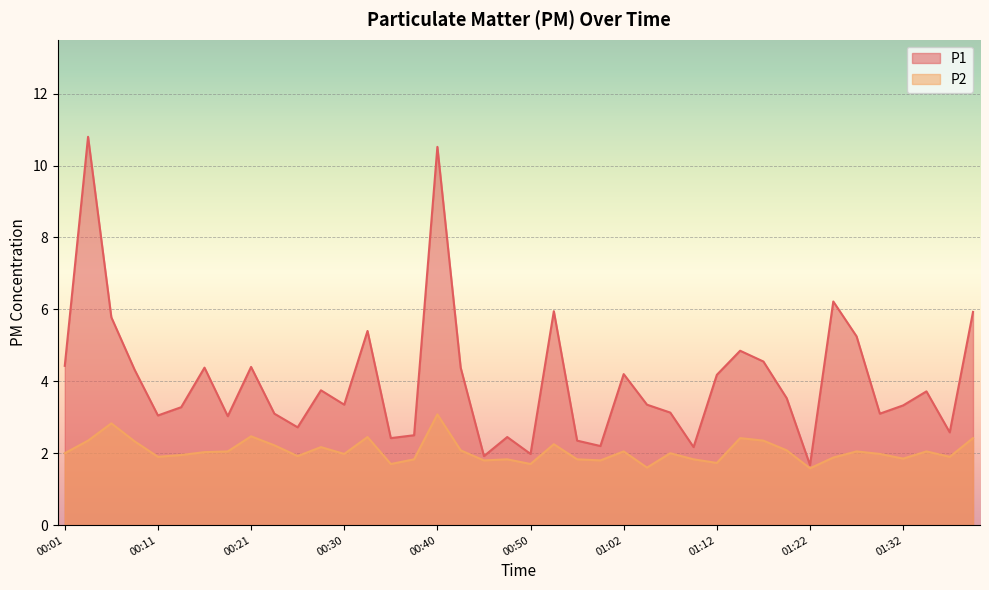

What is the sum of the P1 values at 00:38 and 01:25?

8.7